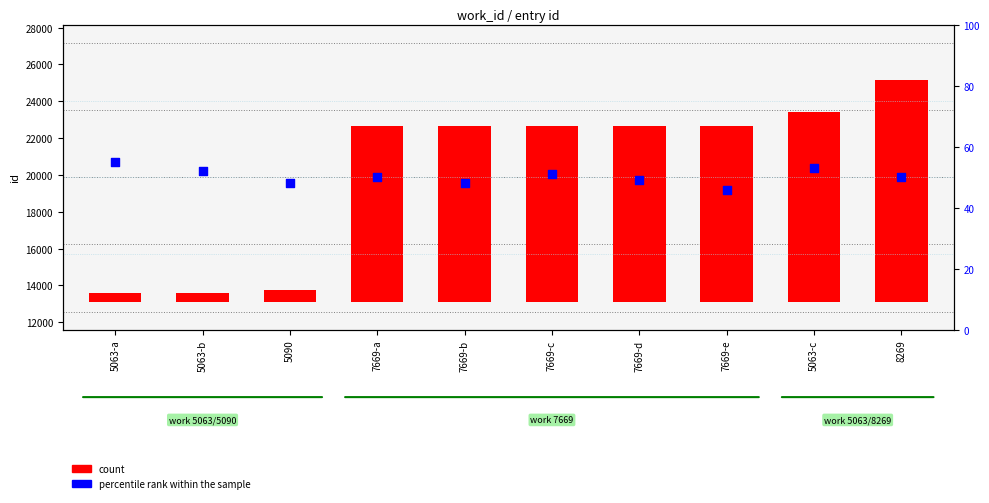

Which series reaches the maximum Y coordinate?

count